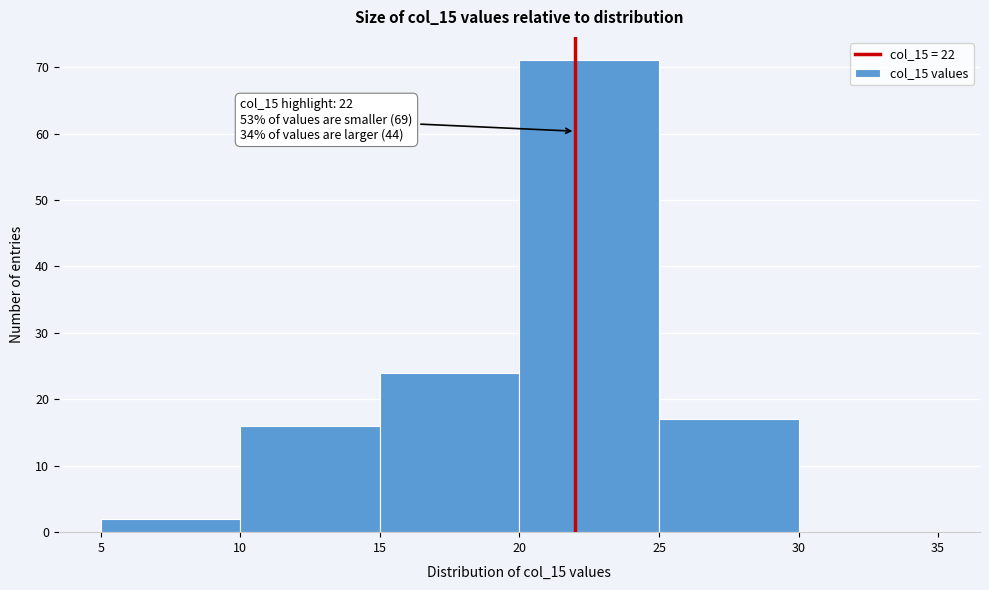

Which range on the x-axis has the tallest bar?

20 to 25